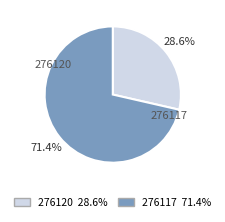

Is it true that 276117 is 71% of the pie?

True